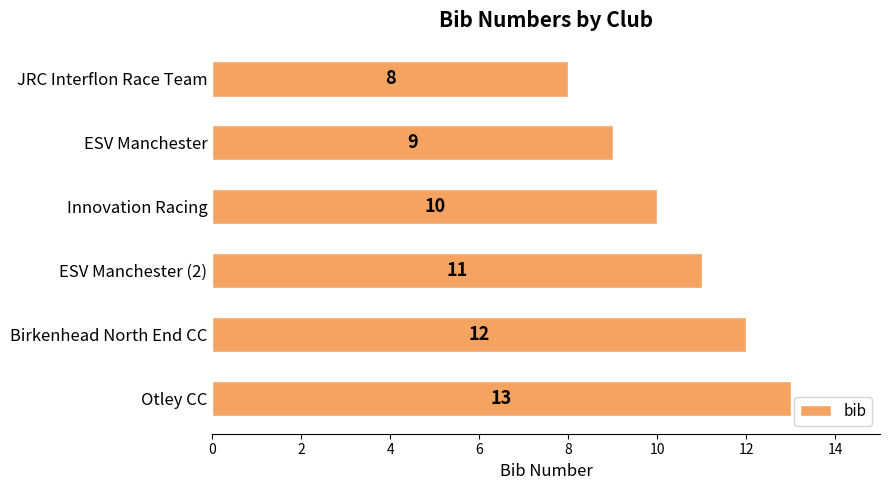

Reading top to bottom, transcribe all the data shown in this chart.

8	9	10	11	12	13